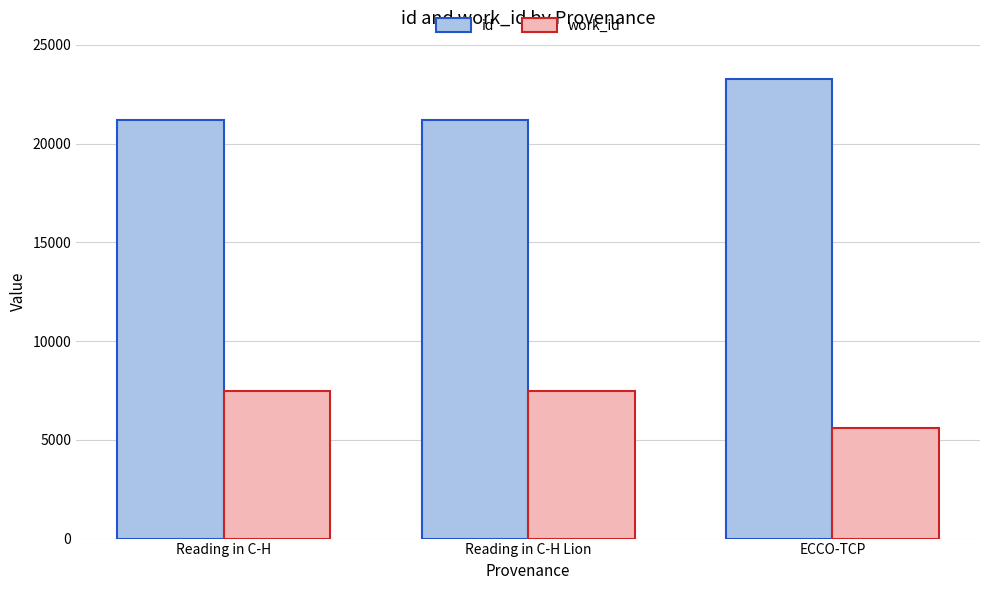

Which category has the highest value across all series?

ECCO-TCP